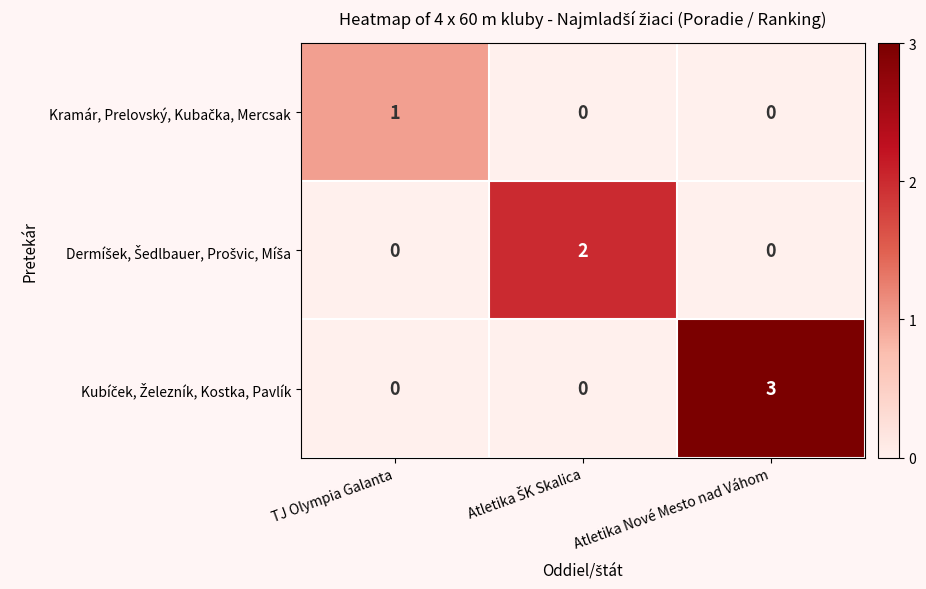

Count the number of data series in this chart.

3